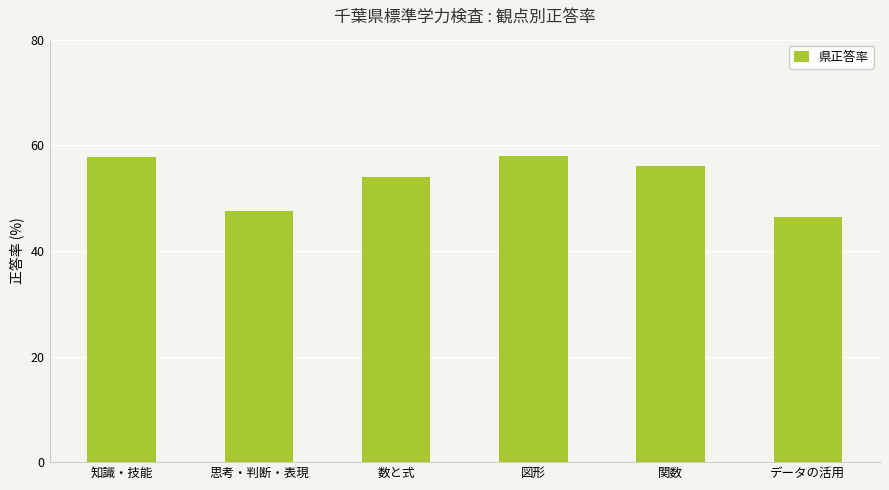

The value at 図形 is 58.0. True or false?

True